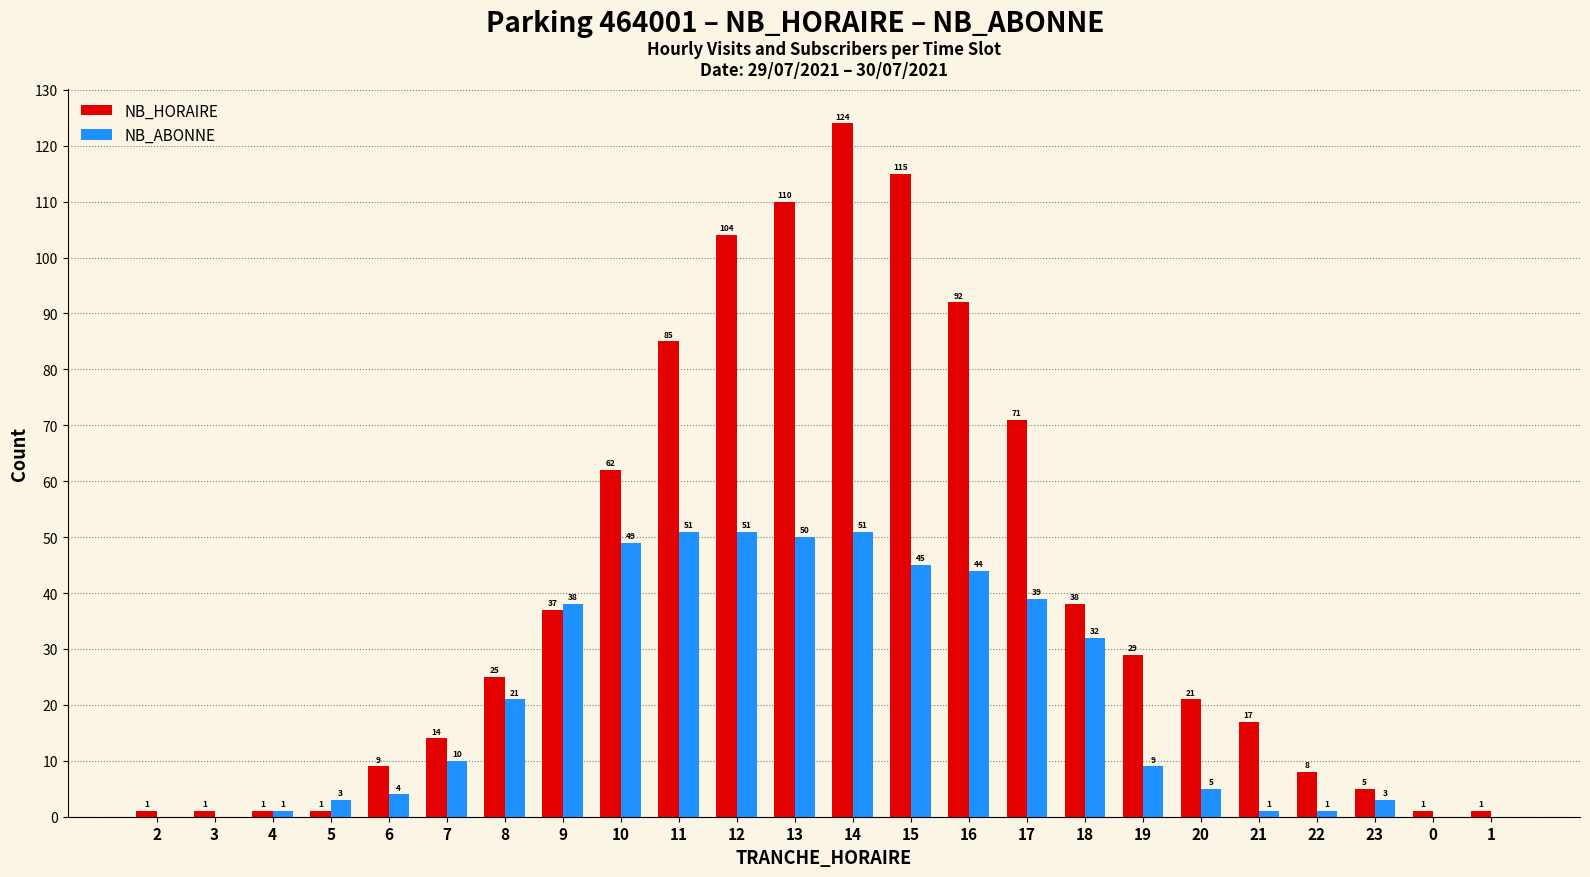

What value does the NB_HORAIRE series have at 7, to the nearest 10?

10